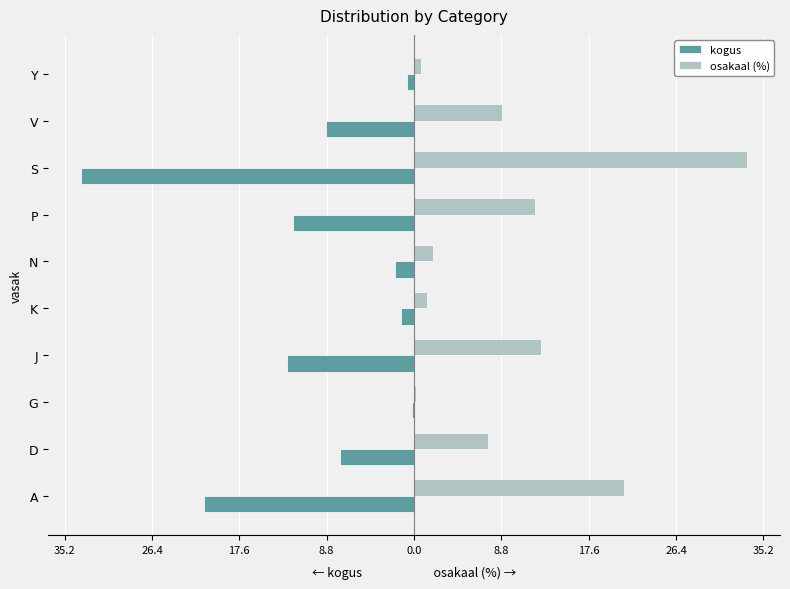

What are all the series names shown in the legend?

kogus, osakaal (%)